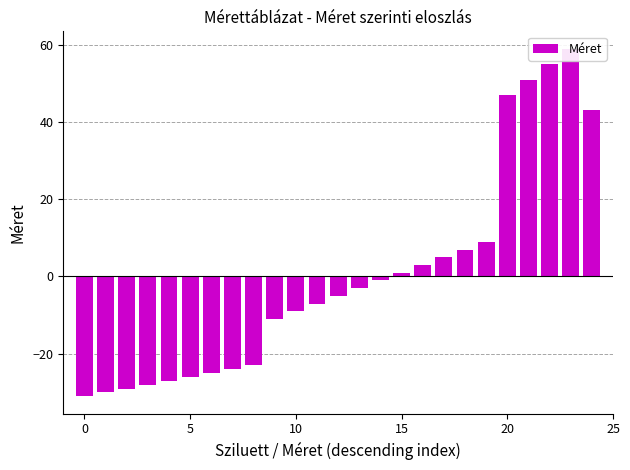

What is the greatest value displayed?

59.0